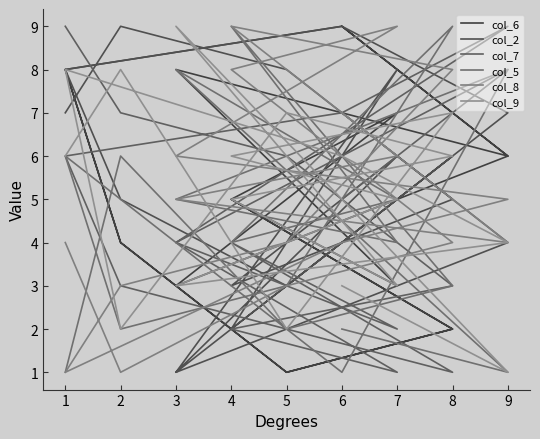

At which category does the chart reach its peak across all series?

6